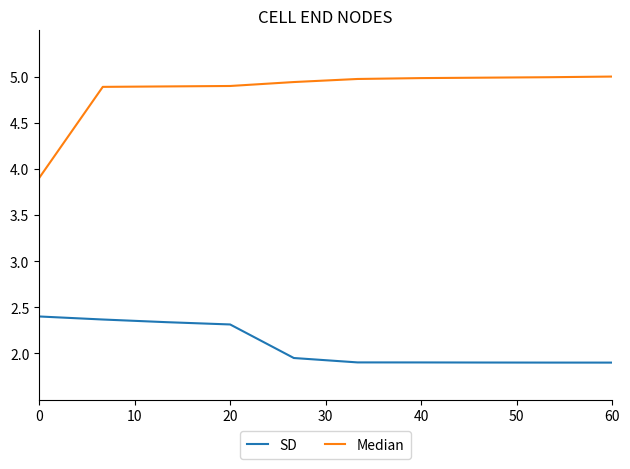

List the series in order of their overall mean, lowest first.

SD, Median